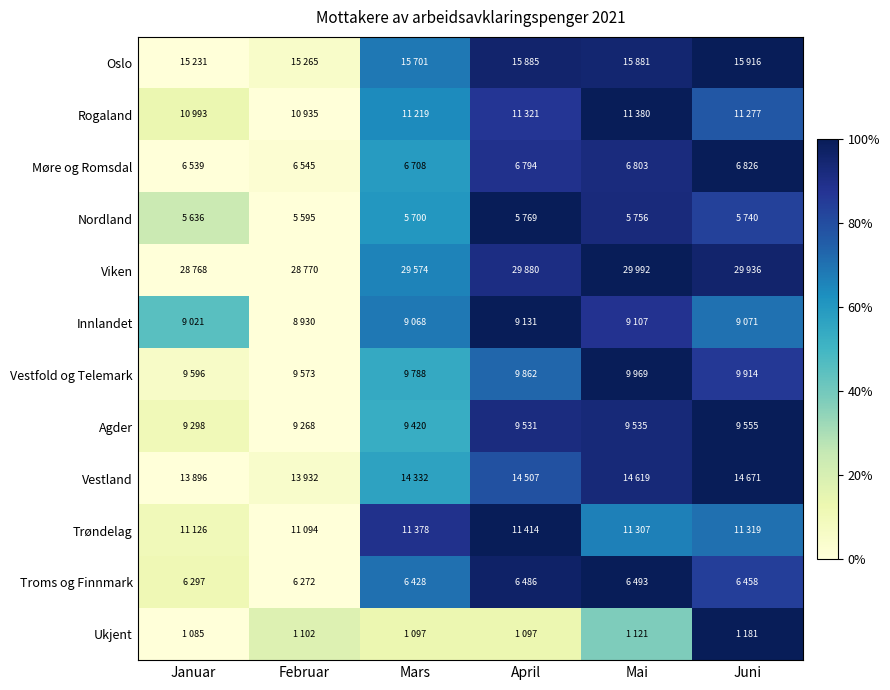

Reading left to right, transcribe all the data shown in this chart.

Oslo: Januar=0.0	Februar=0.0	Mars=0.7	April=1.0	Mai=0.9	Juni=1.0
Rogaland: Januar=0.1	Februar=0.0	Mars=0.6	April=0.9	Mai=1.0	Juni=0.8
Møre og Romsdal: Januar=0.0	Februar=0.0	Mars=0.6	April=0.9	Mai=0.9	Juni=1.0
Nordland: Januar=0.2	Februar=0.0	Mars=0.6	April=1.0	Mai=0.9	Juni=0.8
Viken: Januar=0.0	Februar=0.0	Mars=0.7	April=0.9	Mai=1.0	Juni=1.0
Innlandet: Januar=0.5	Februar=0.0	Mars=0.7	April=1.0	Mai=0.9	Juni=0.7
Vestfold og Telemark: Januar=0.1	Februar=0.0	Mars=0.5	April=0.7	Mai=1.0	Juni=0.9
Agder: Januar=0.1	Februar=0.0	Mars=0.5	April=0.9	Mai=0.9	Juni=1.0
Vestland: Januar=0.0	Februar=0.0	Mars=0.6	April=0.8	Mai=0.9	Juni=1.0
Trøndelag: Januar=0.1	Februar=0.0	Mars=0.9	April=1.0	Mai=0.7	Juni=0.7
Troms og Finnmark: Januar=0.1	Februar=0.0	Mars=0.7	April=1.0	Mai=1.0	Juni=0.8
Ukjent: Januar=0.0	Februar=0.2	Mars=0.1	April=0.1	Mai=0.4	Juni=1.0